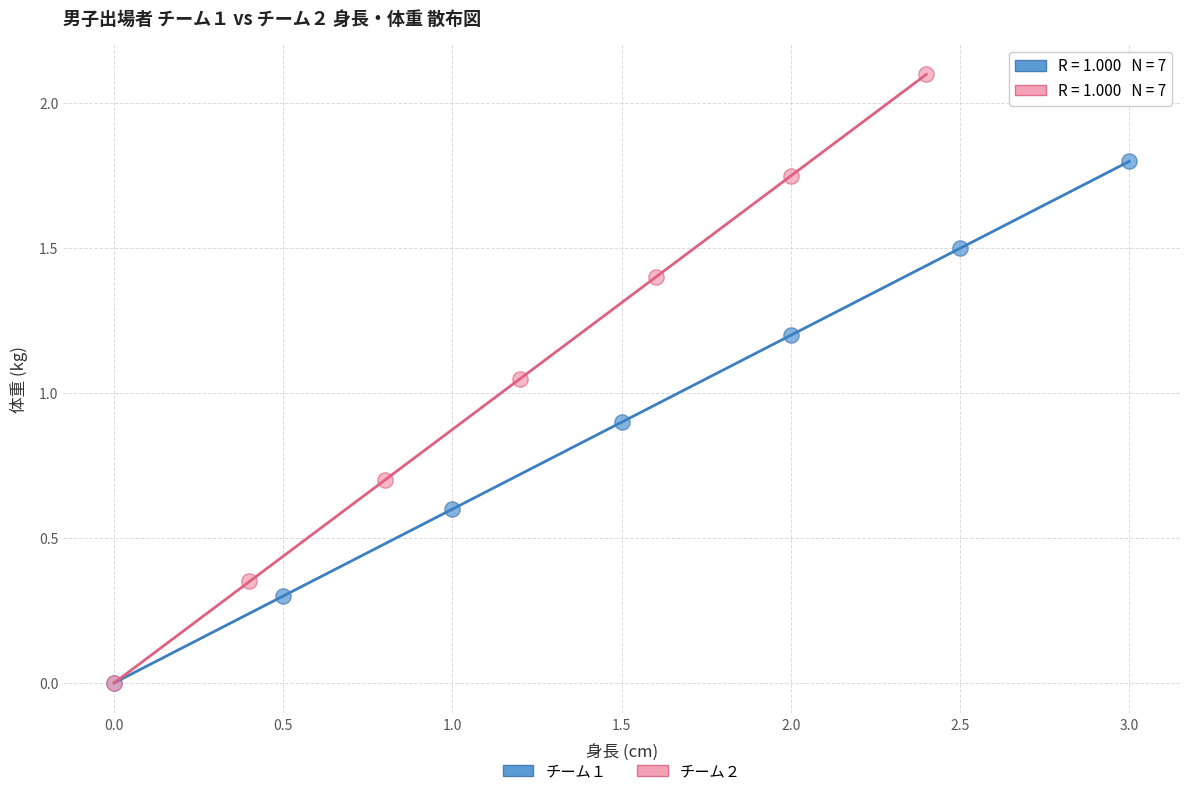

What are all the series names shown in the legend?

チーム１, チーム２